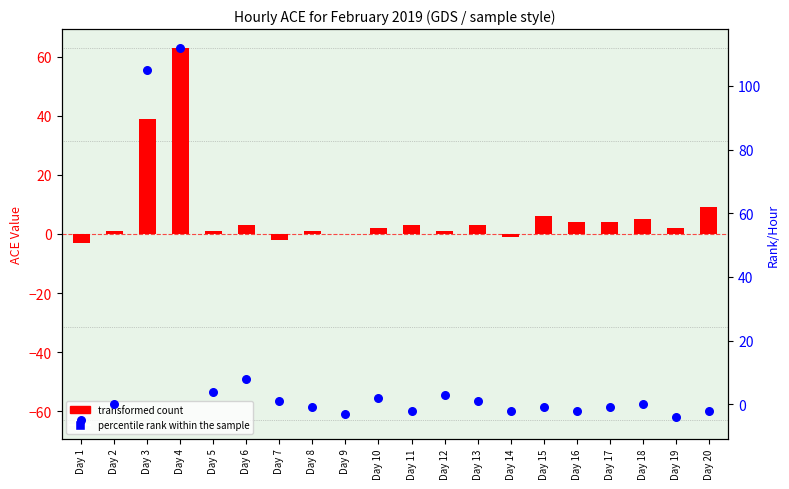

Which series reaches the minimum Y coordinate?

percentile rank within the sample